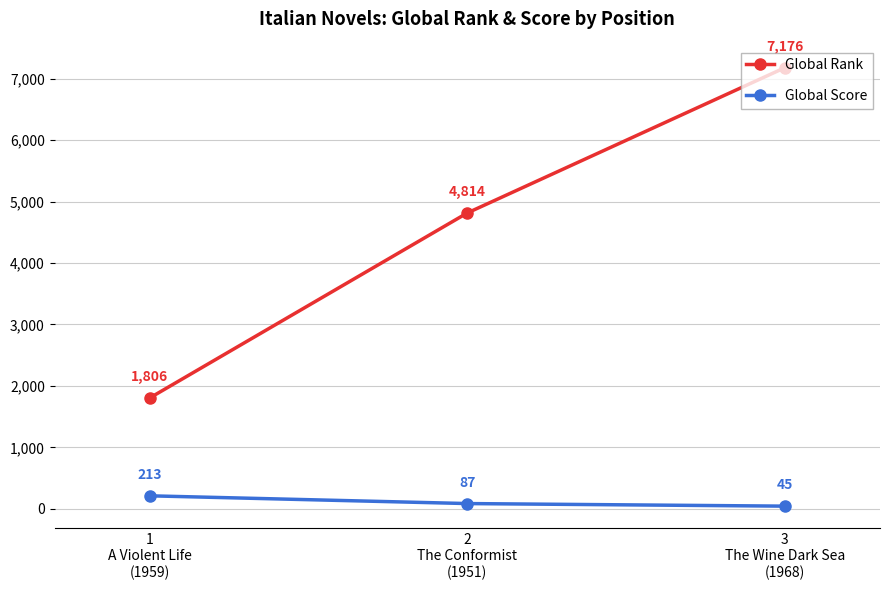

The Global Rank series shows 1806 at 1
A Violent Life
(1959). True or false?

True